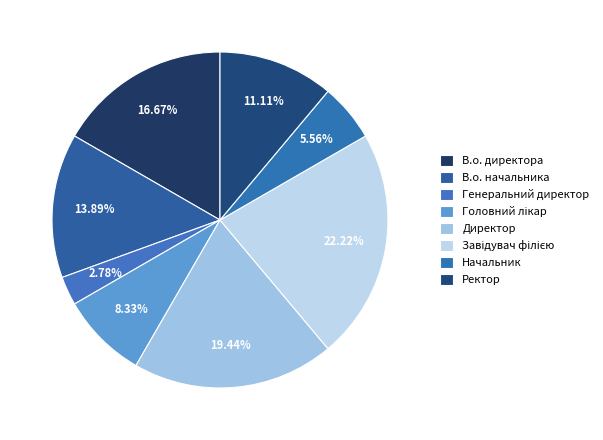

Between Генеральний директор and В.о. директора, which is larger?

В.о. директора